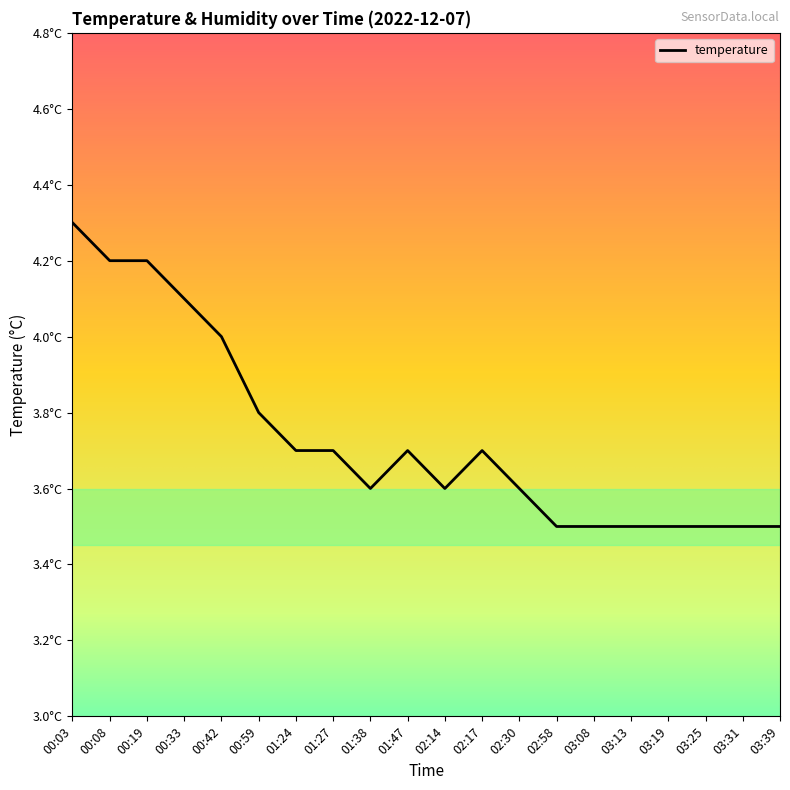

What is the label of the 6th point from the left?

00:59